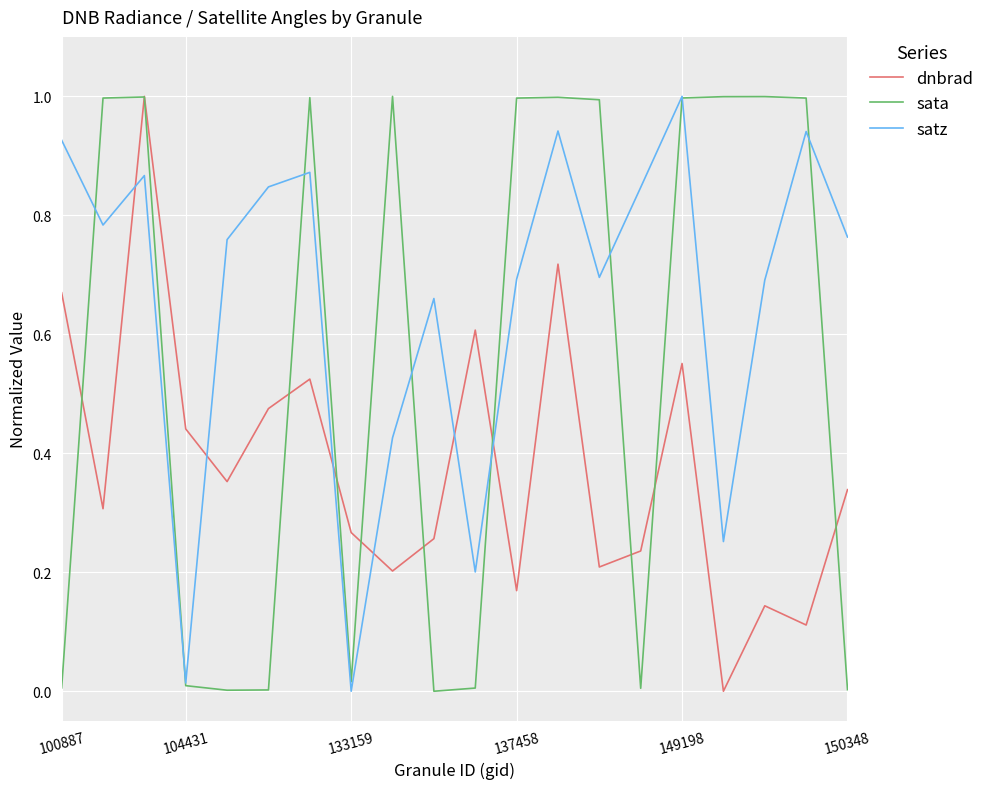

Which series has the largest total across all categories?

satz